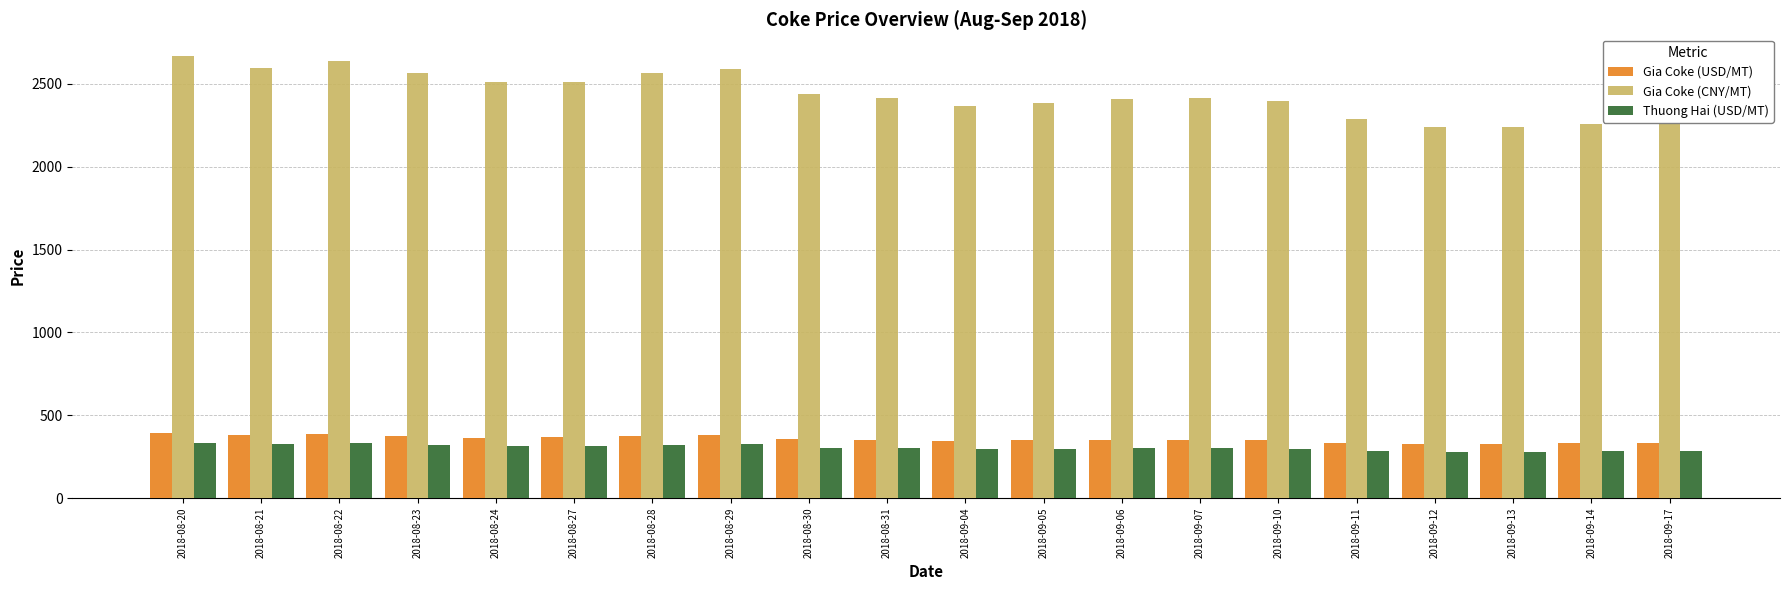

What is the difference between the Gia Coke (USD/MT) values at 2018-09-13 and 2018-09-04?

18.8